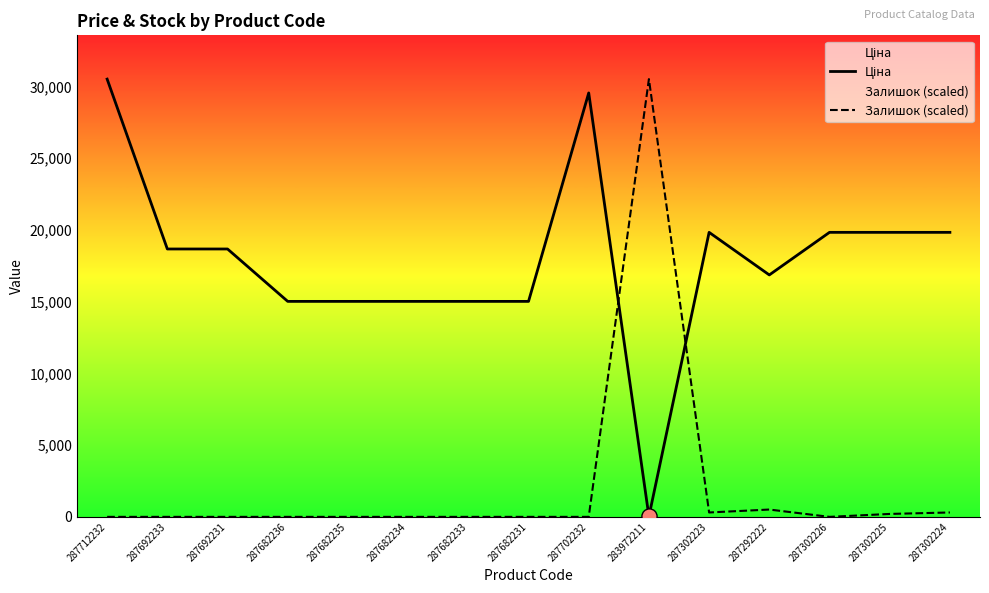

Which series contains the highest Y value?

Залишок (scaled)